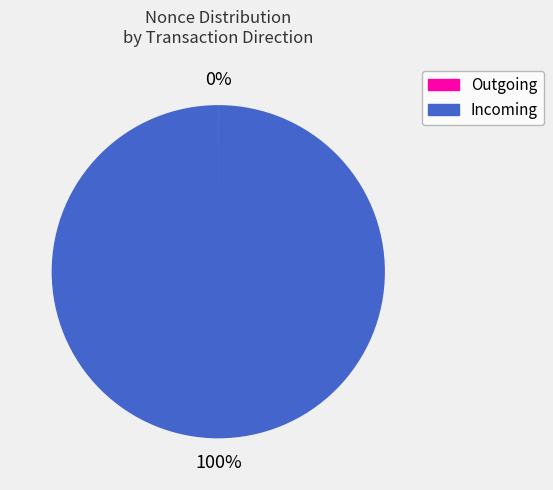

To the nearest percent, what is the difference between the largest and smallest slice percentages?

100%